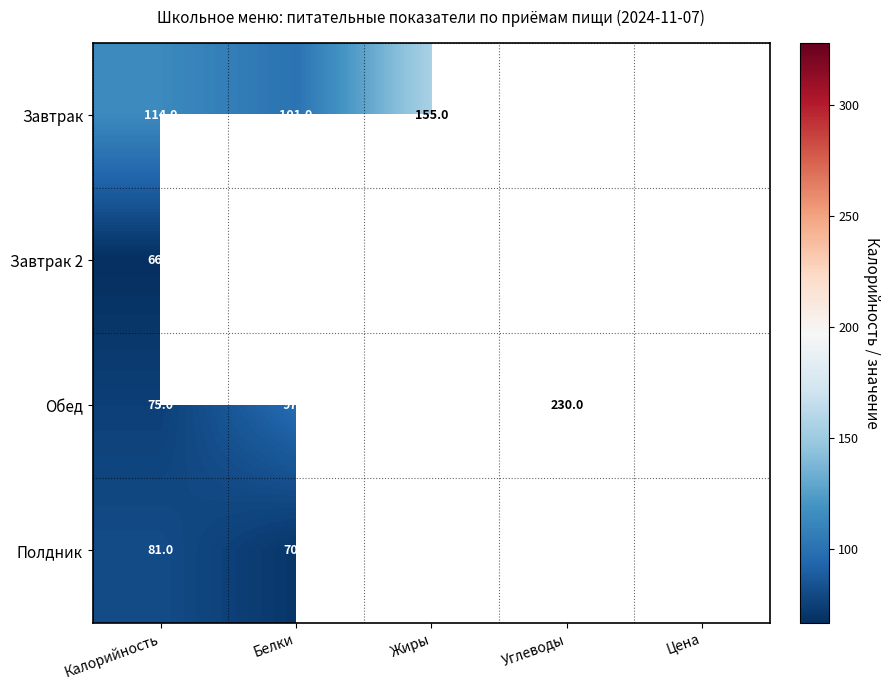

At which label does Обед first exceed 115?

Жиры